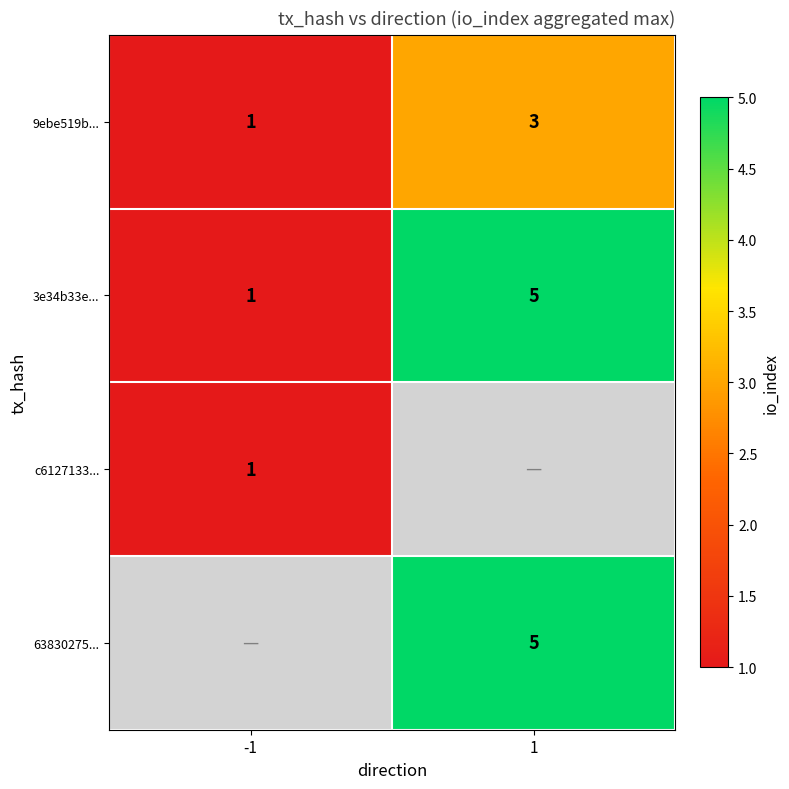

True or false: c6127133... has a value of 1.7 at -1.

False